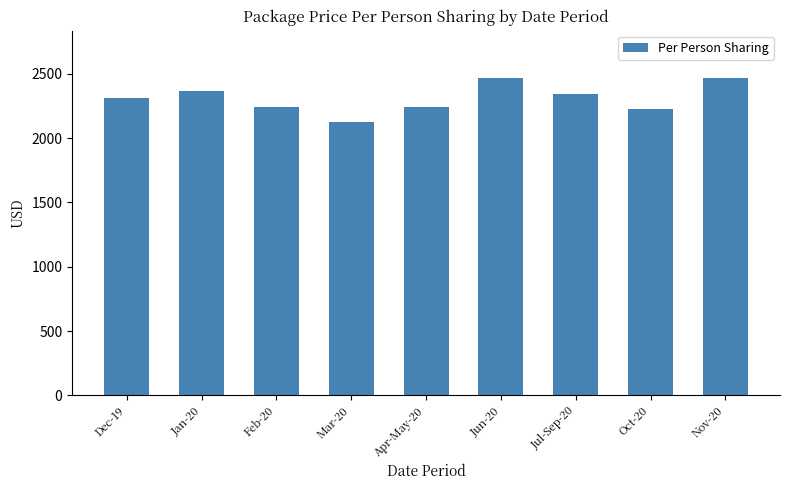

What is the change in value from Dec-19 to Feb-20?

-64